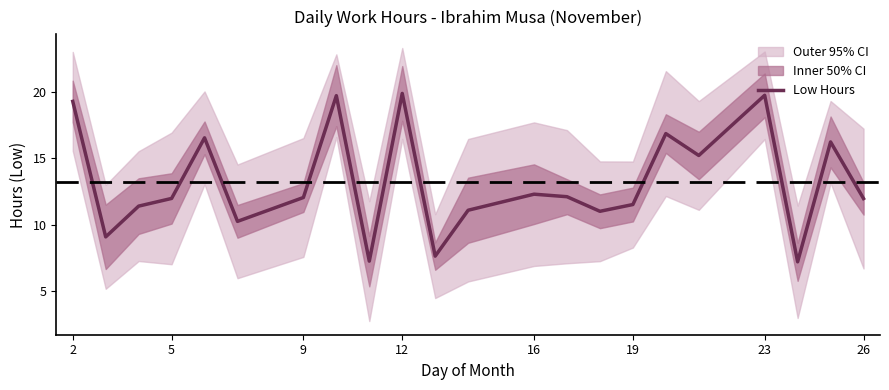

How many points are higher than both their immediate neighbors (excluding endpoints)?

7